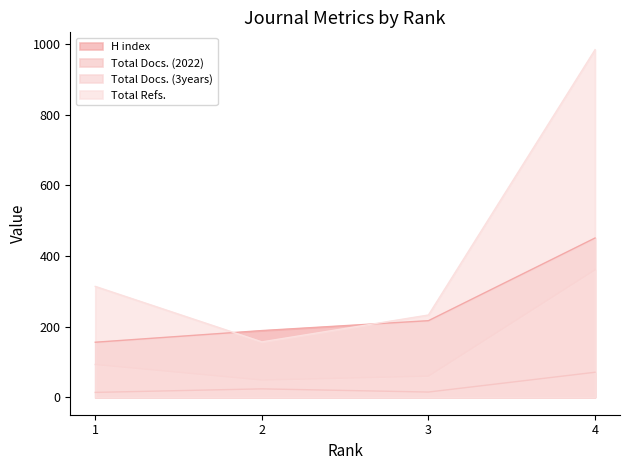

What is the sum of all Total Docs. (2022) values?

124